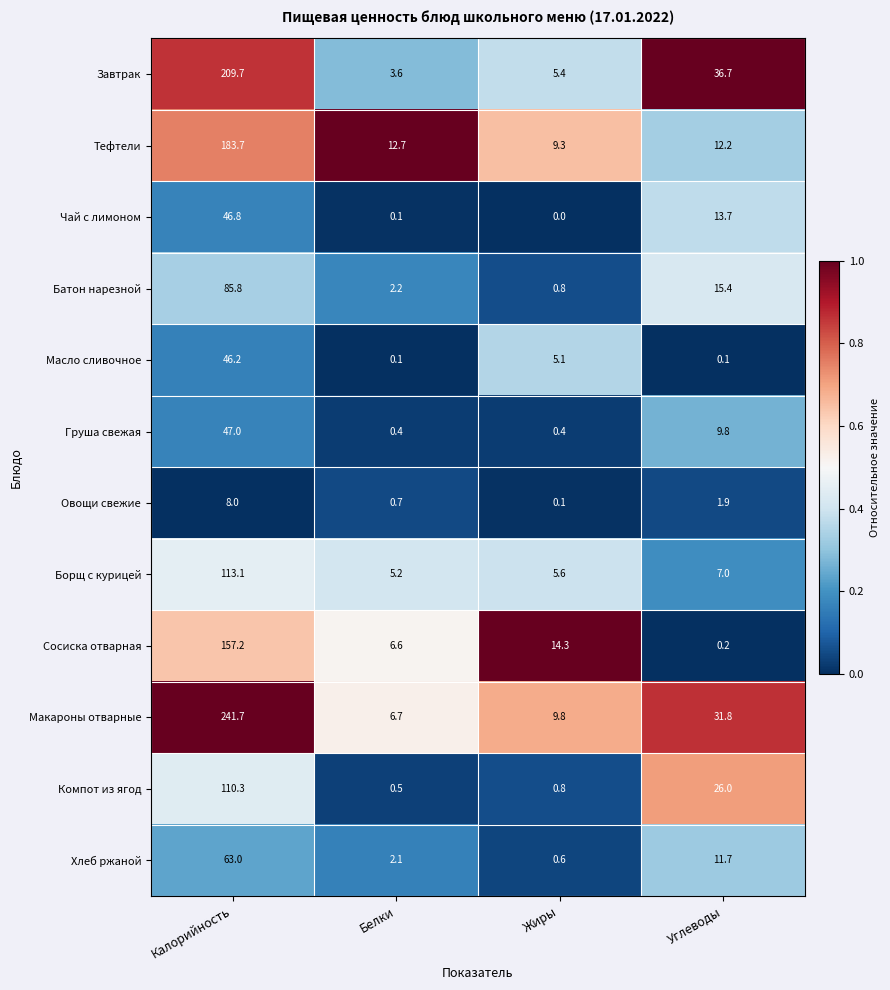

At which category is the sum across all series the highest?

Калорийность